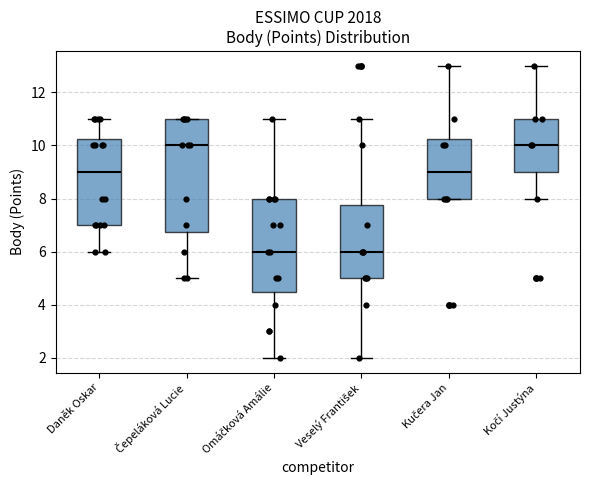

Where is the lower edge of the box for Omáčková Amálie on the y-axis? The values are not printed on the chart, so give them approximately, as read against the axis.

4.6